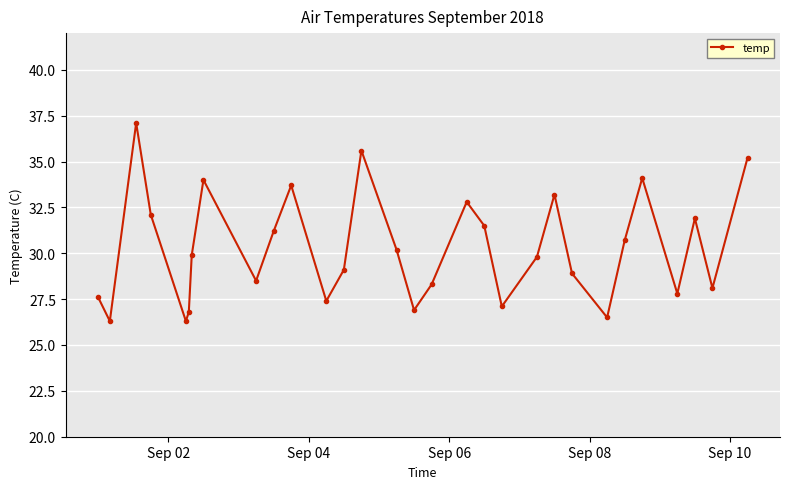

Reading left to right, list all the values displayed in this chart.

27.6	26.3	37.1	32.1	26.3	26.8	29.9	34.0	28.5	31.2	33.7	27.4	29.1	35.6	30.2	26.9	28.3	32.8	31.5	27.1	29.8	33.2	28.9	26.5	30.7	34.1	27.8	31.9	28.1	35.2